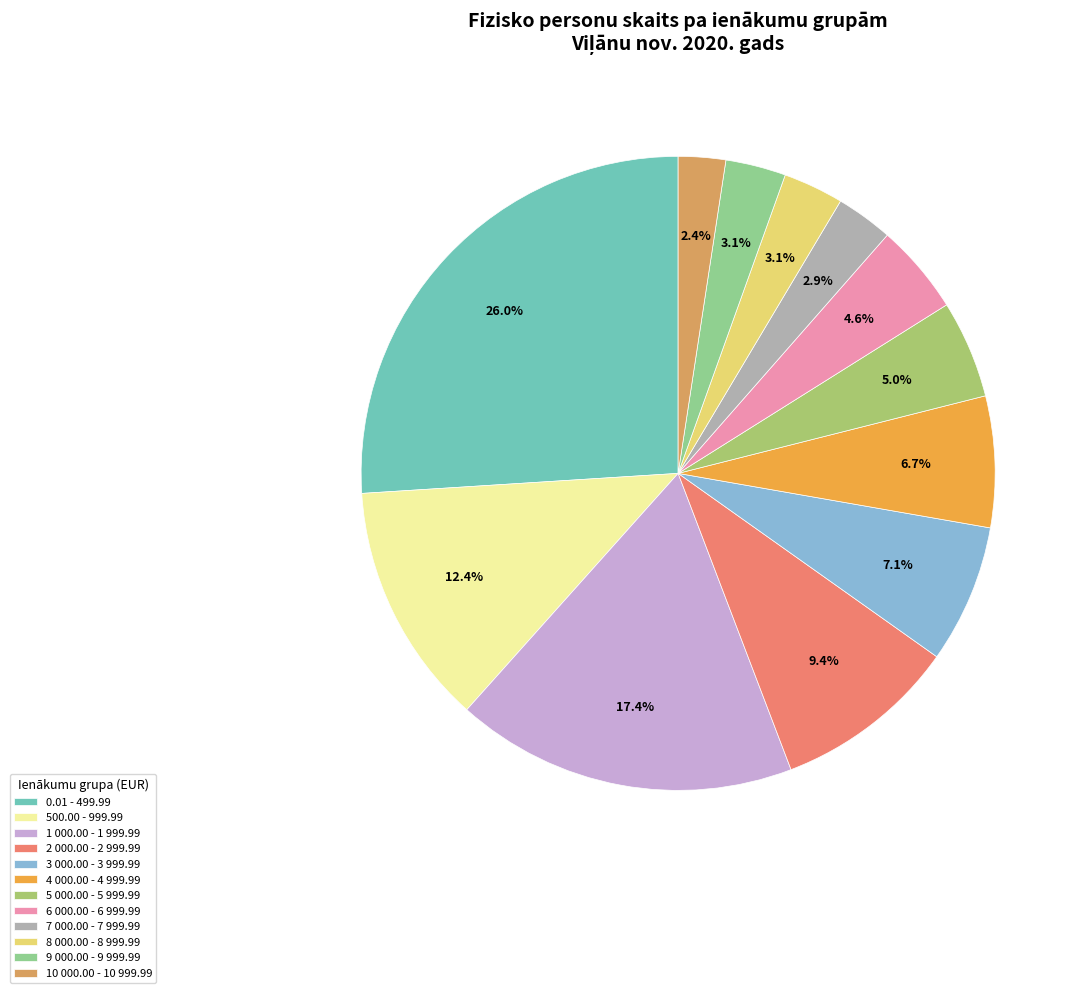

What is the largest slice in the pie chart?

0.01 - 499.99